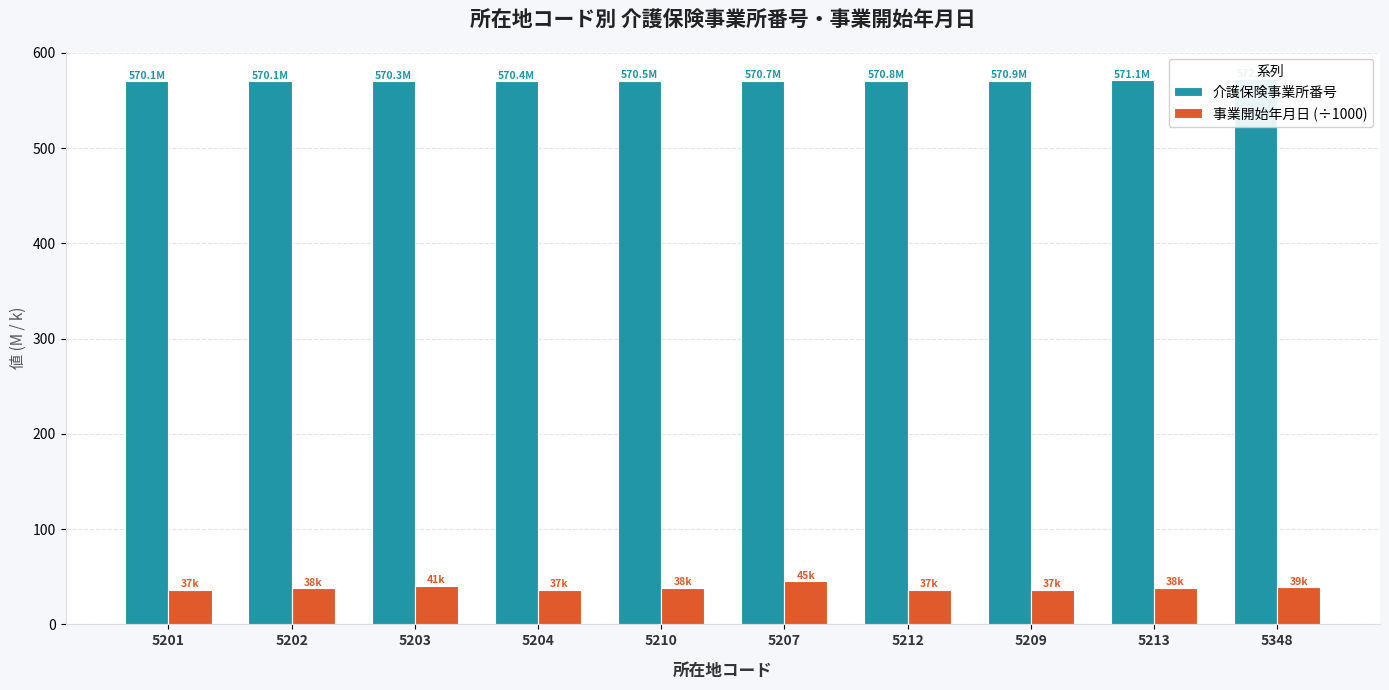

Which series changed the most between 5203 and 5212?

事業開始年月日 (÷1000)